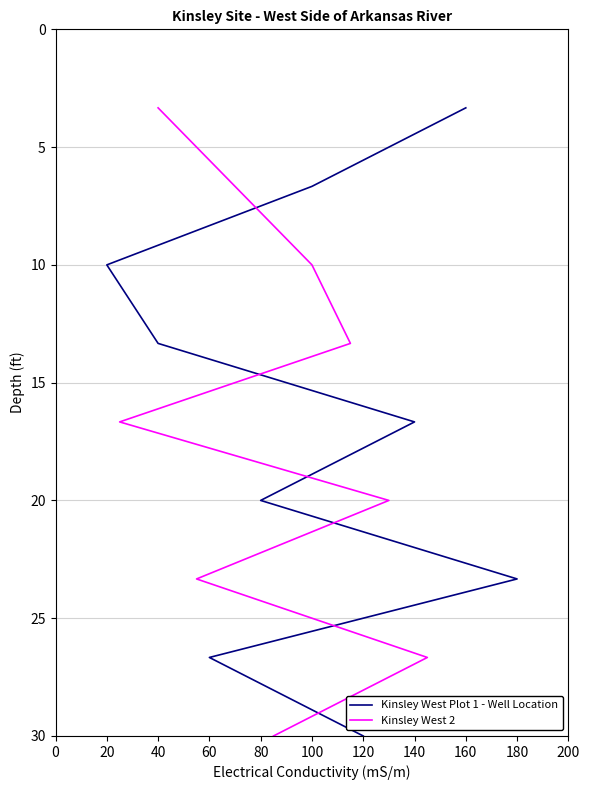

How many categories are shown in the chart?

9